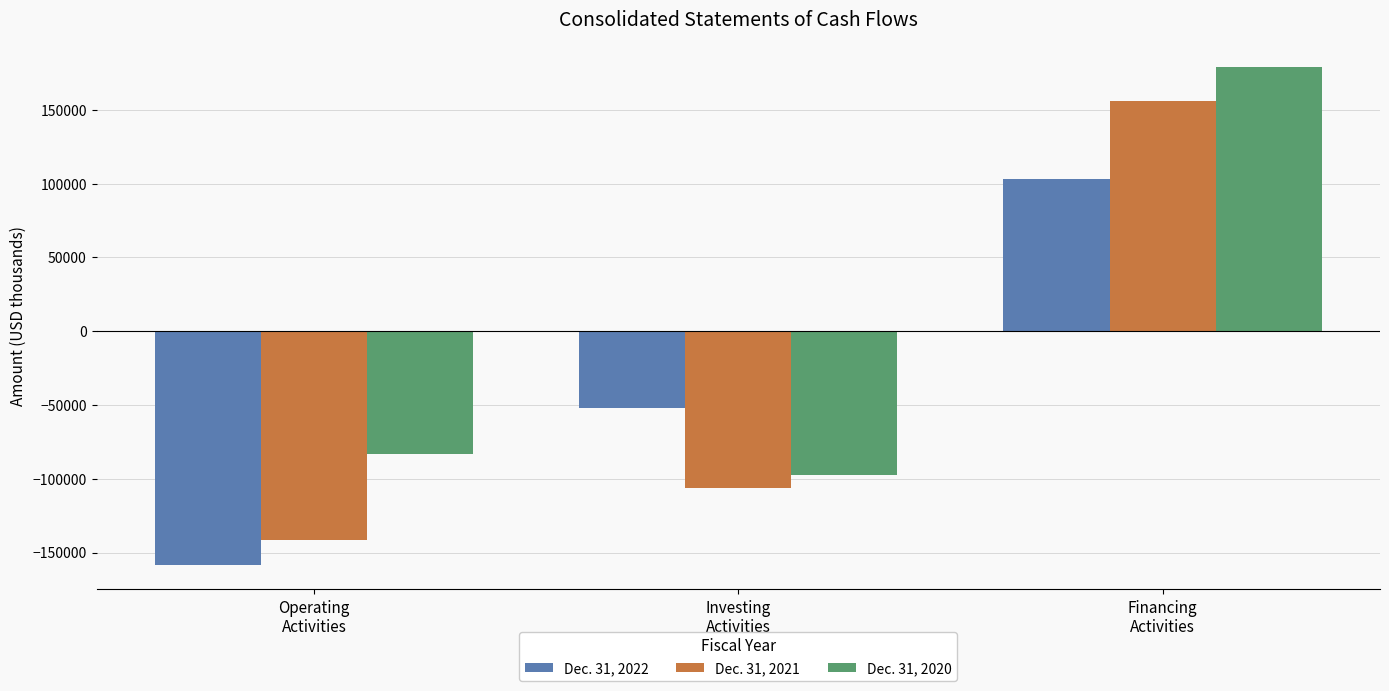

The value of Dec. 31, 2021 at Financing
Activities is 76110. True or false?

False